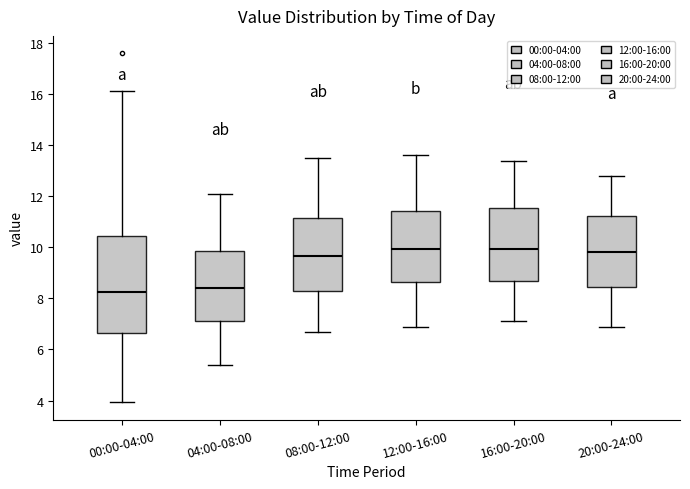

Reading left to right, read every box against the y-axis: the position of its median line, the range the box covers, and the ends of its whiskers. The values are not printed on the chart, so give them approximately, as read against the axis.

00:00-04:00: median 8.2, box 6.6 to 10.4, whiskers 4.0 to 16.2
04:00-08:00: median 8.4, box 7.2 to 9.8, whiskers 5.4 to 12.2
08:00-12:00: median 9.6, box 8.2 to 11.2, whiskers 6.8 to 13.6
12:00-16:00: median 10.0, box 8.6 to 11.4, whiskers 7.0 to 13.6
16:00-20:00: median 10.0, box 8.6 to 11.6, whiskers 7.2 to 13.4
20:00-24:00: median 9.8, box 8.4 to 11.2, whiskers 7.0 to 12.8